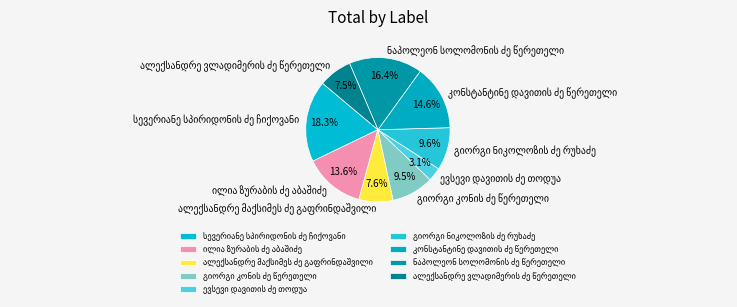

Does any single category account for the majority?

No